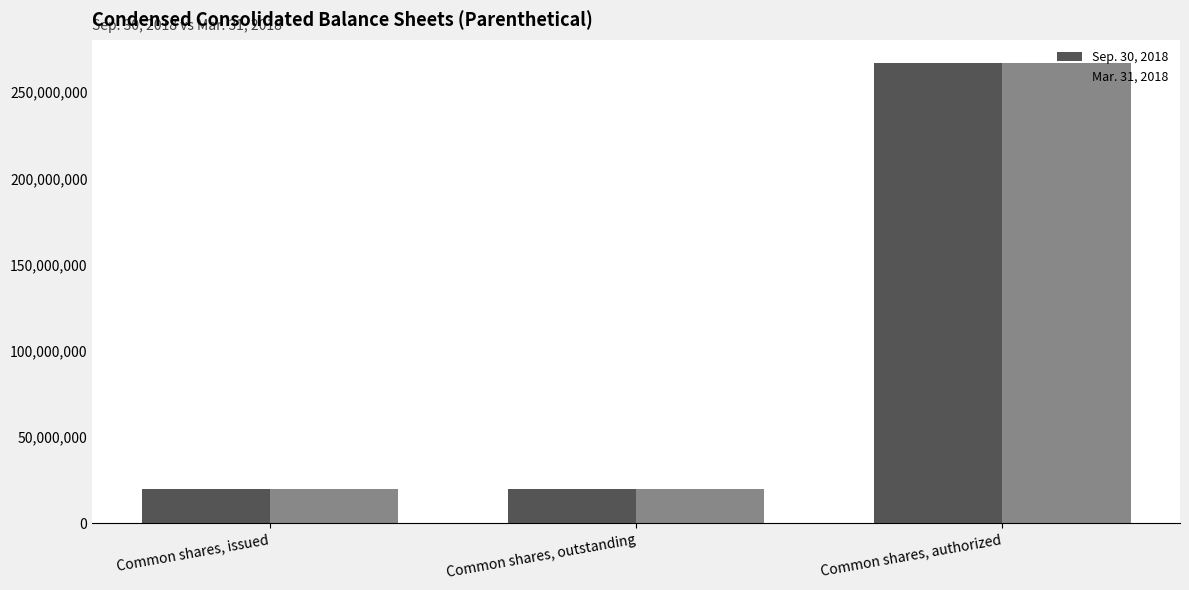

What is the sum of all Sep. 30, 2018 values?

307051504